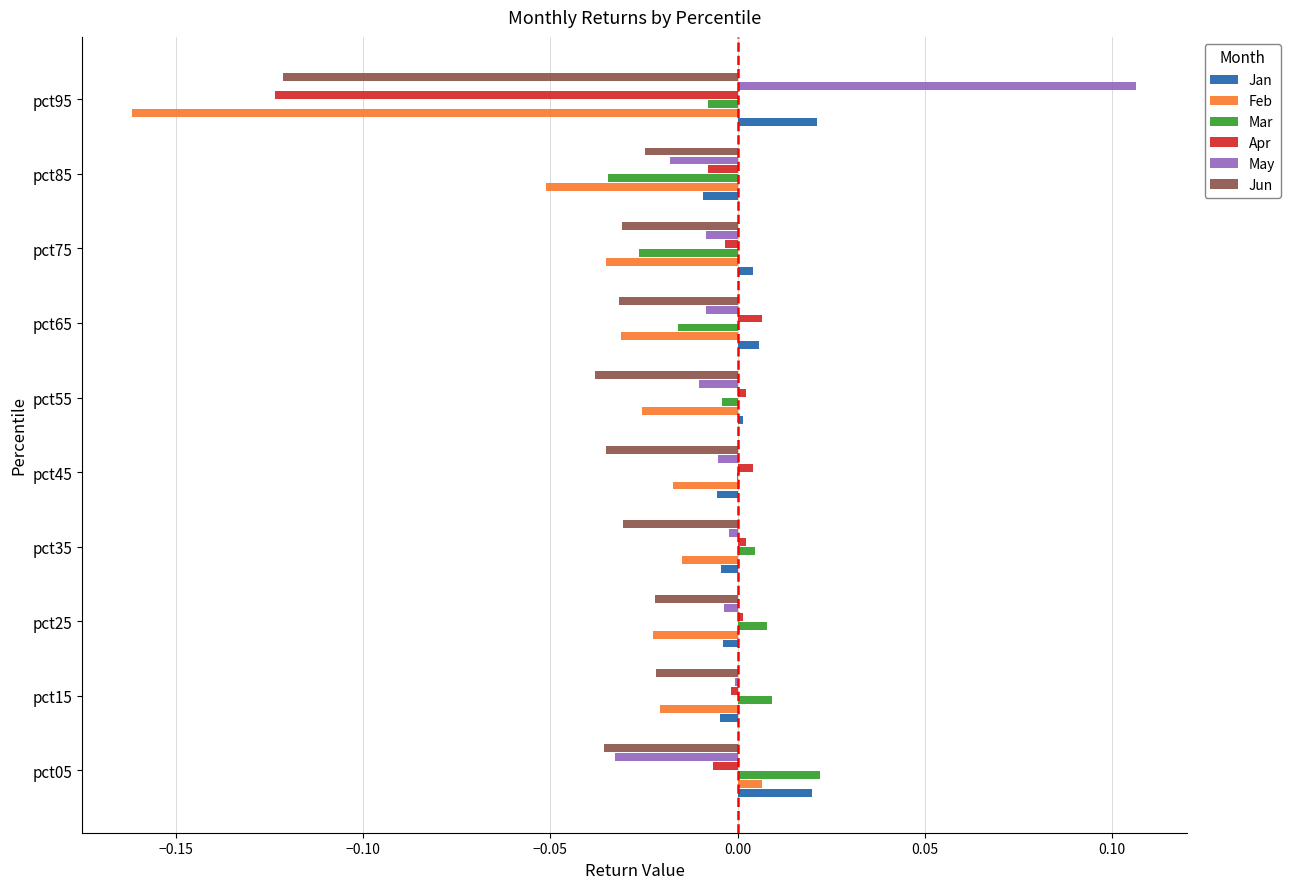

Which label corresponds to the largest value in the chart?

pct95